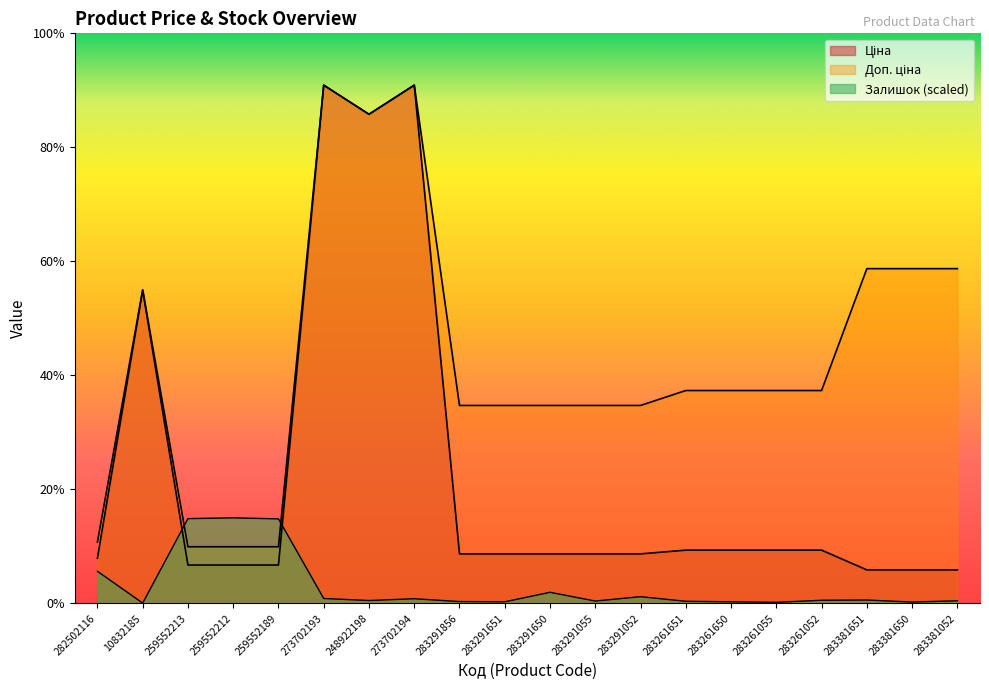

What is the spread (max minus min) of values at 283261052?

3772.9